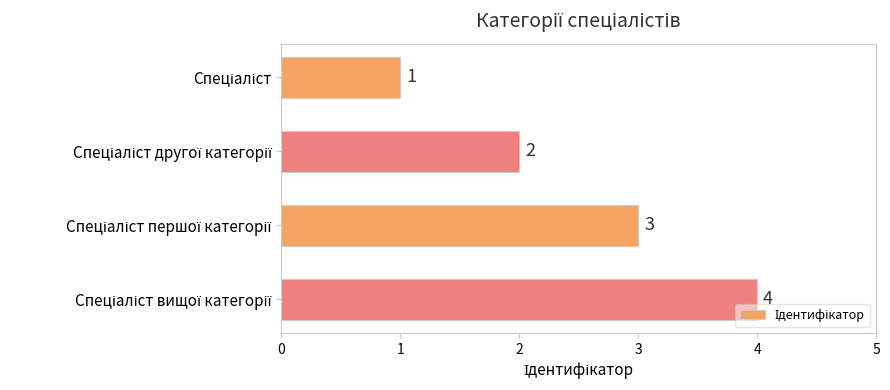

What is the value of the 3rd bar from the top?

3